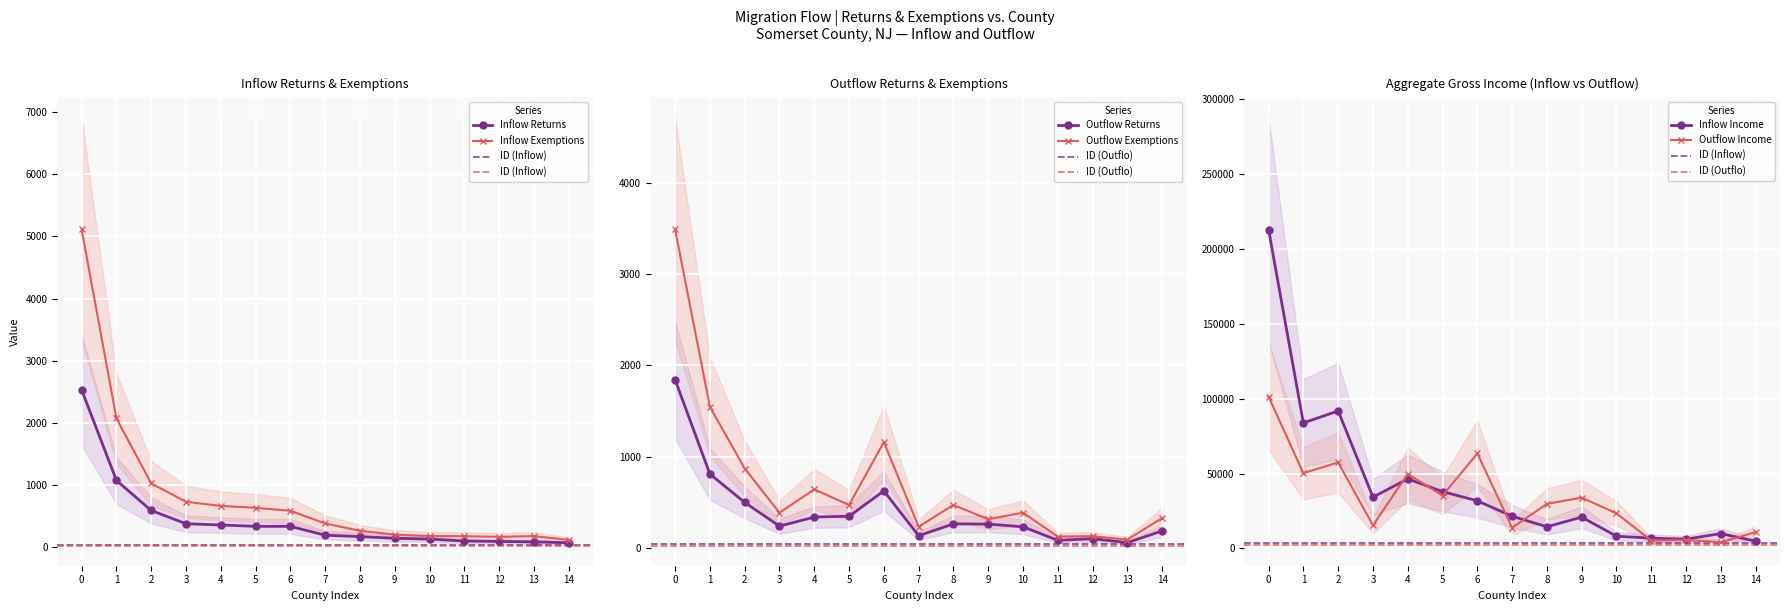

What is the difference between the Inflow Exemptions values at 13 and 3?

552